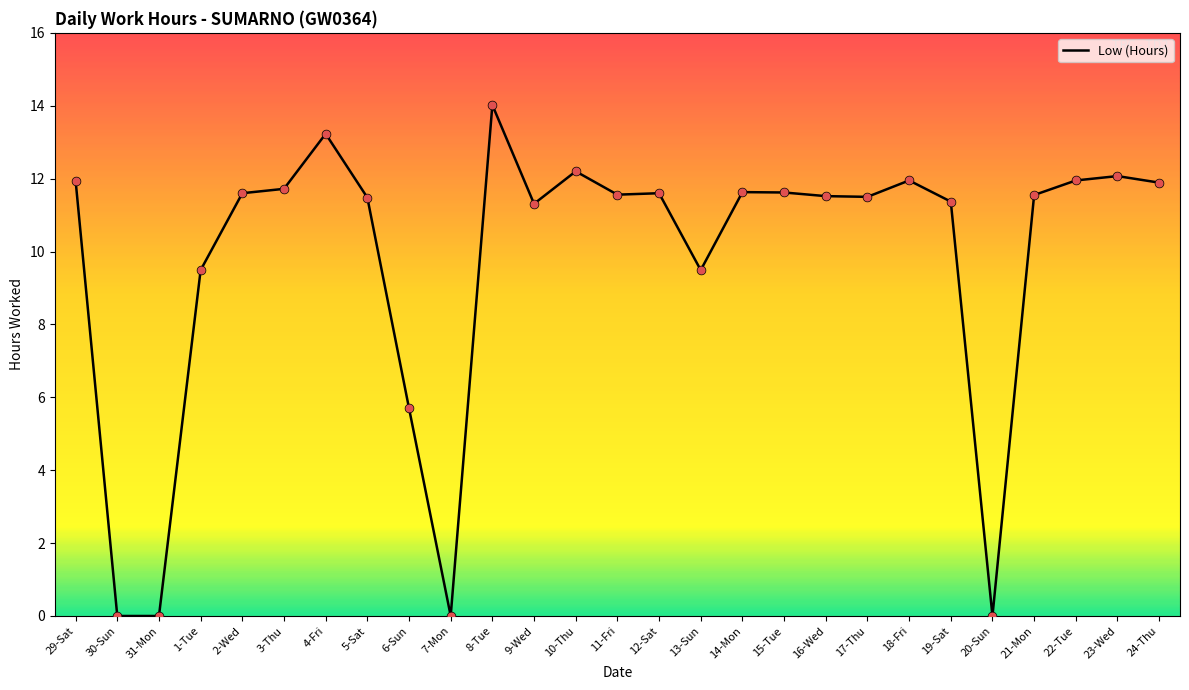

What is the change in value from 20-Sun to 24-Thu?

+11.9